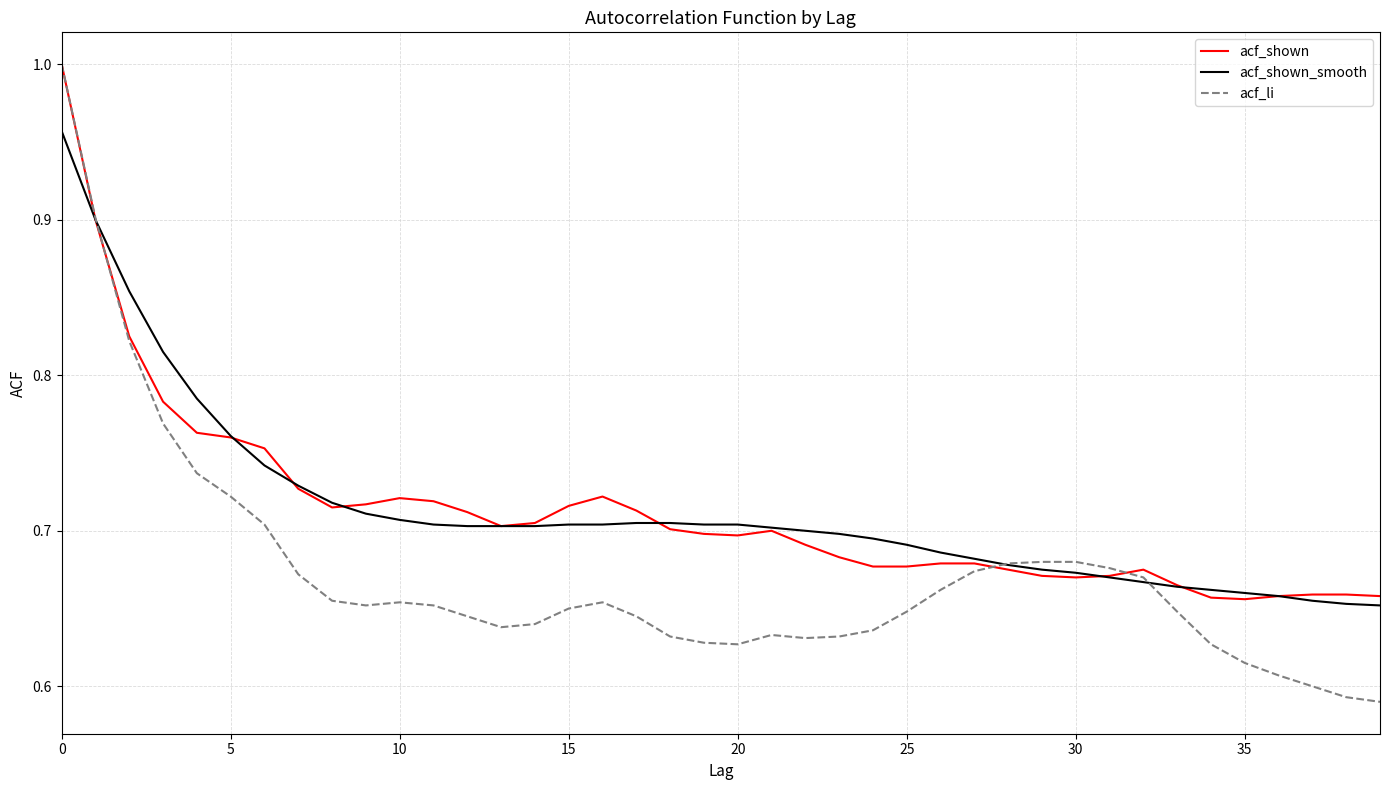

Which series has the widest spread of values?

acf_li